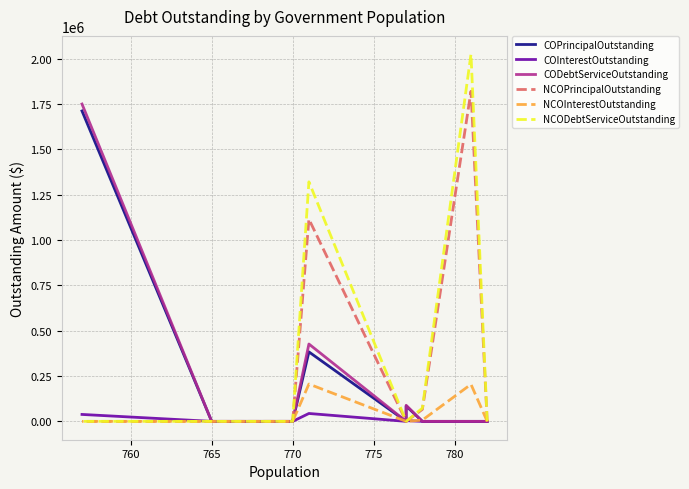

What is the difference between the maximum and minimum values in the NCOPrincipalOutstanding series?

1820000.0